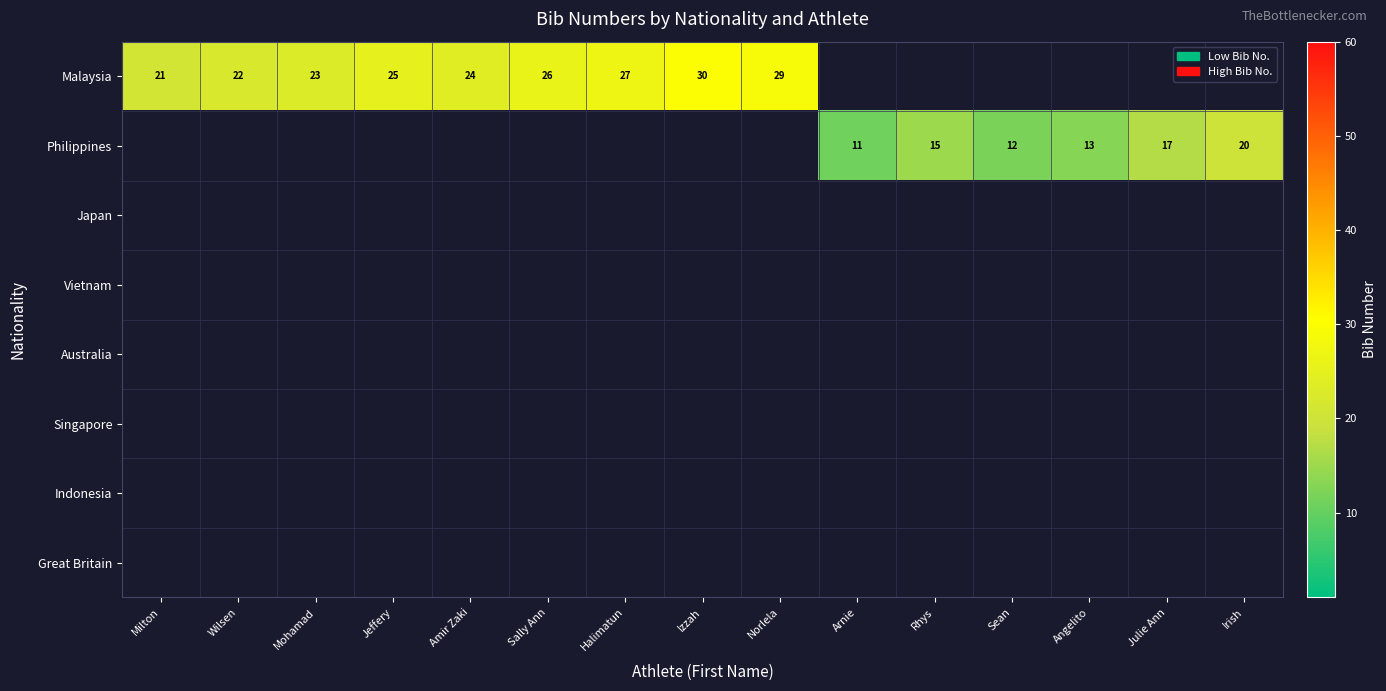

True or false: Philippines has a value of 26 at Irish.

False